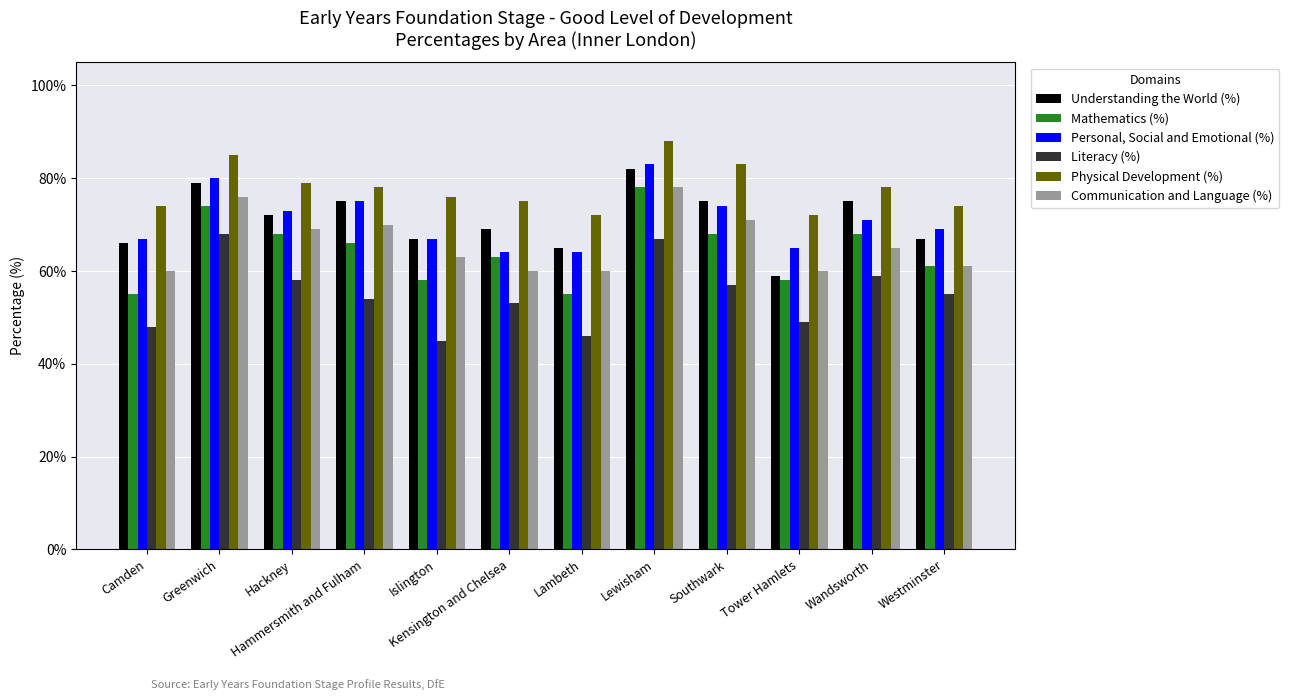

What is the approximate value of Physical Development (%) at Lewisham, to the nearest 5?

90